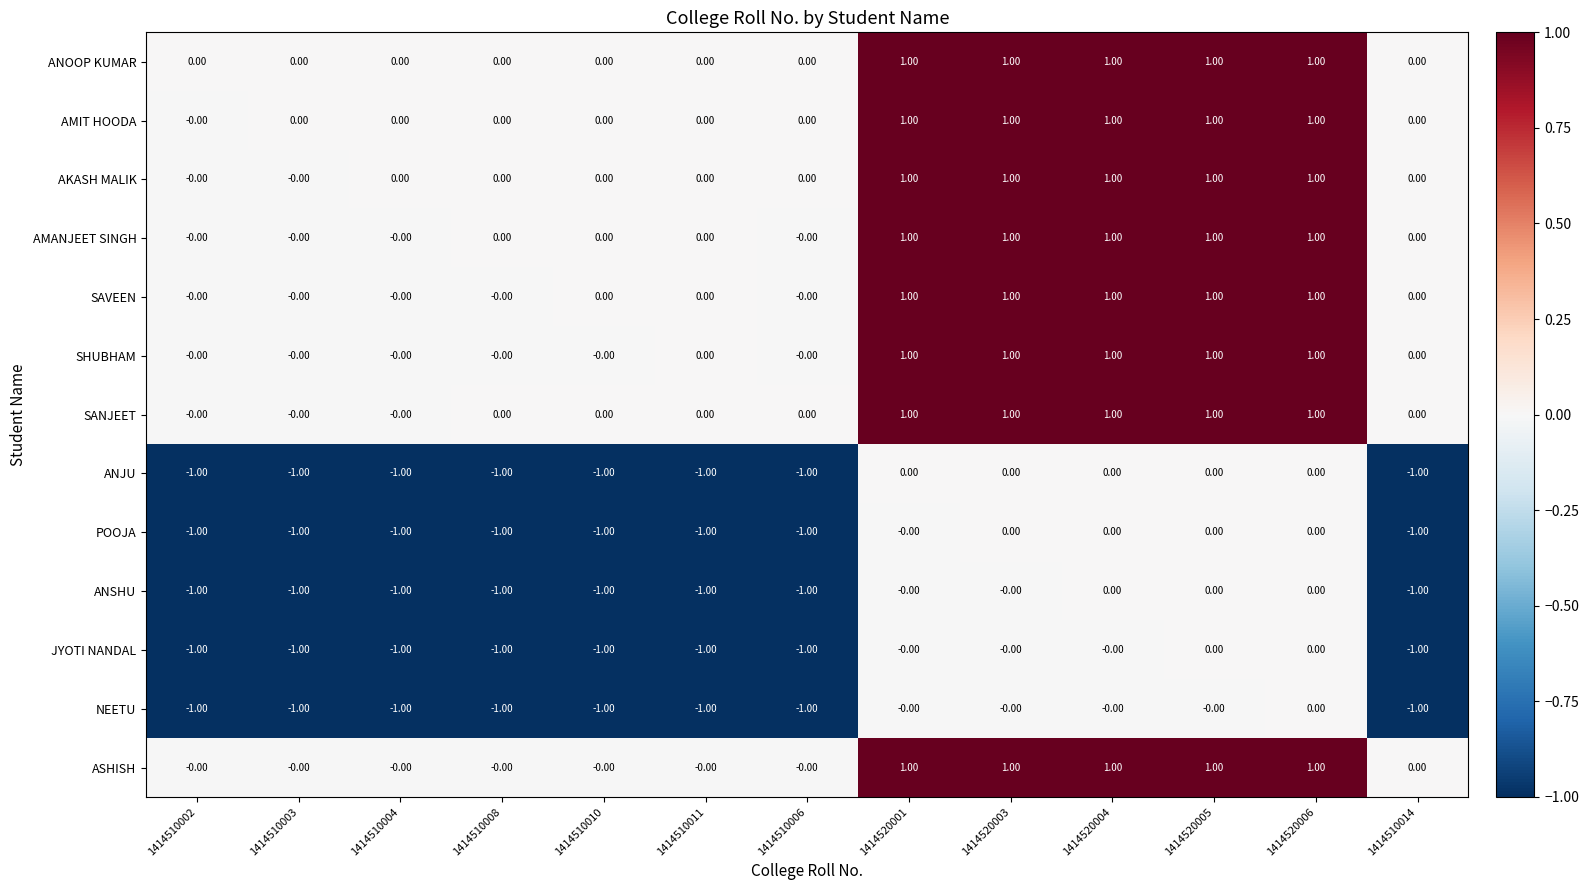

What is the sum of all ANOOP KUMAR values?

5